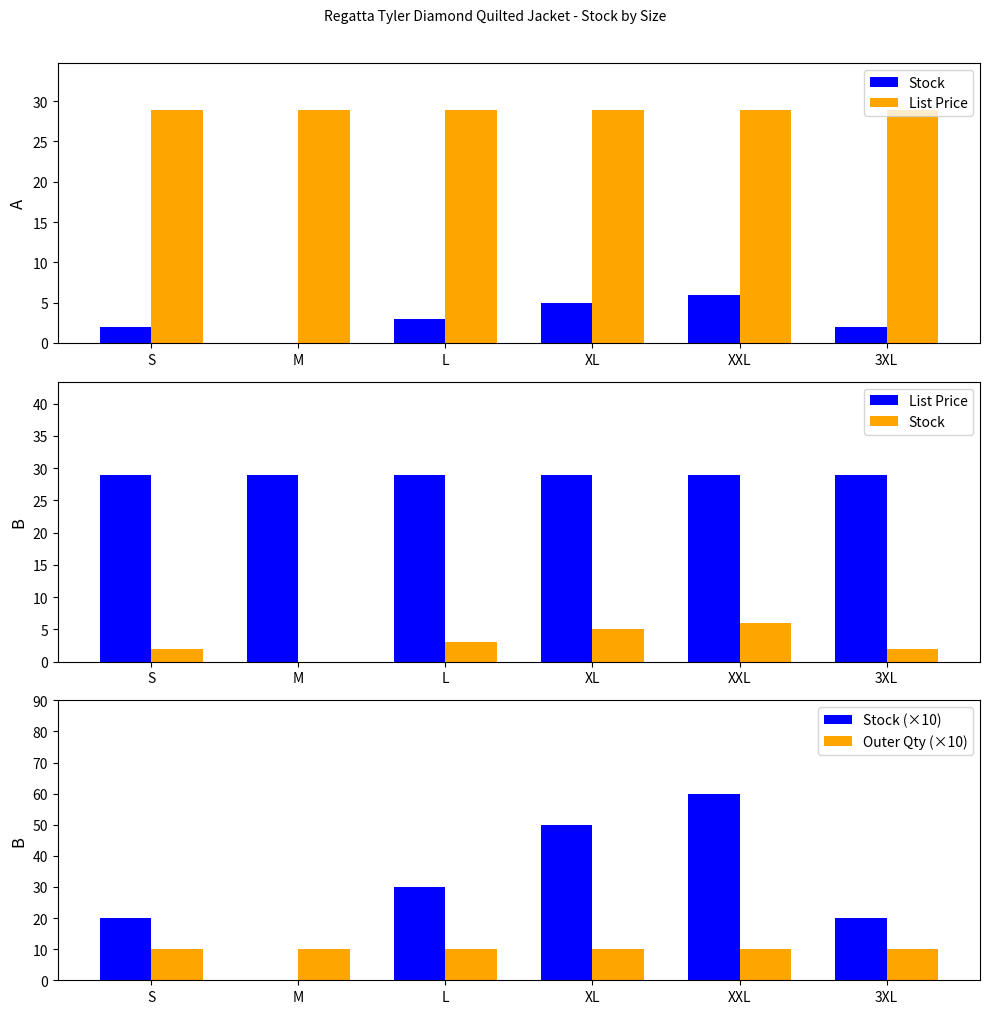

What are all the series names shown in the legend?

Stock, List Price, Stock (×10), Outer Qty (×10)